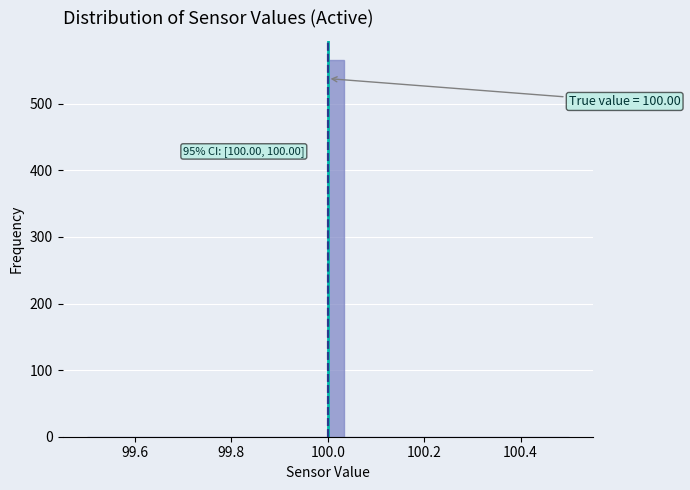

Read against the x-axis, roughly where is the centre of the tallest bar?

100.02